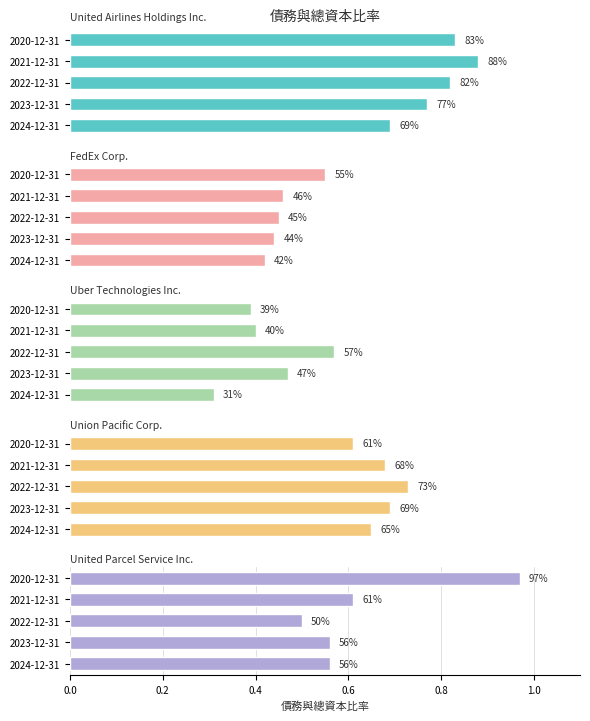

The value of Union Pacific Corp. at 0.8 is 0.2. True or false?

False